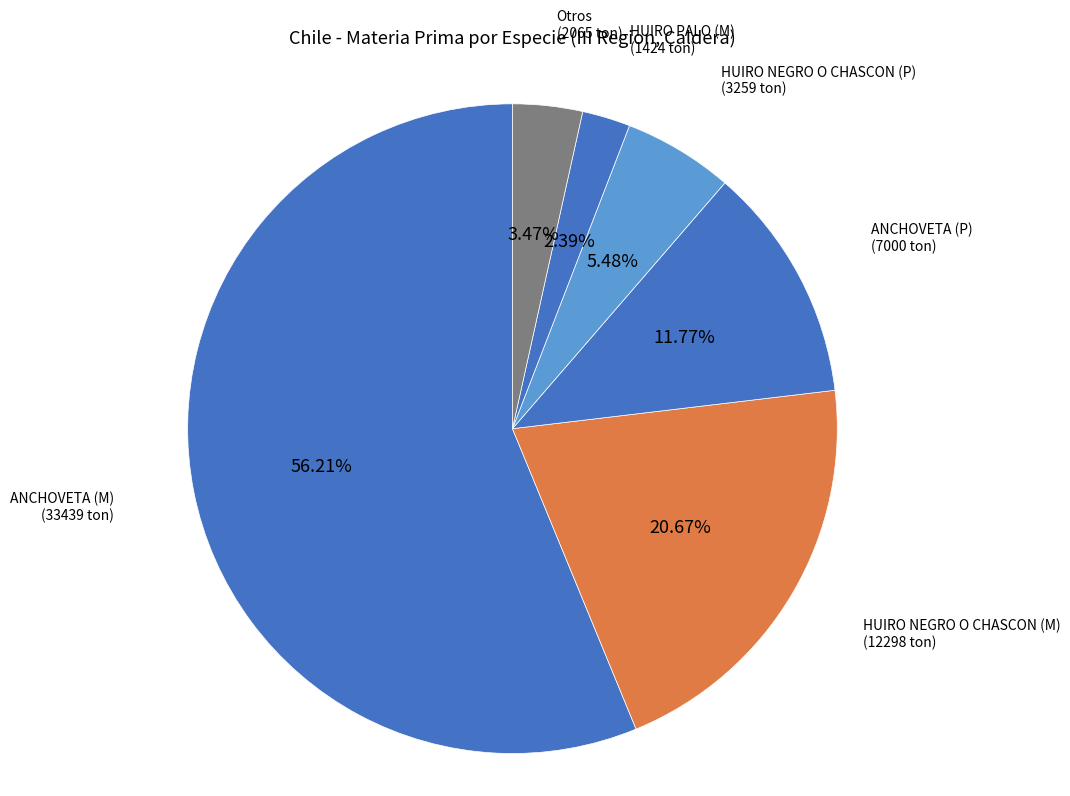

Which slice is the smallest?

HUIRO PALO (M)